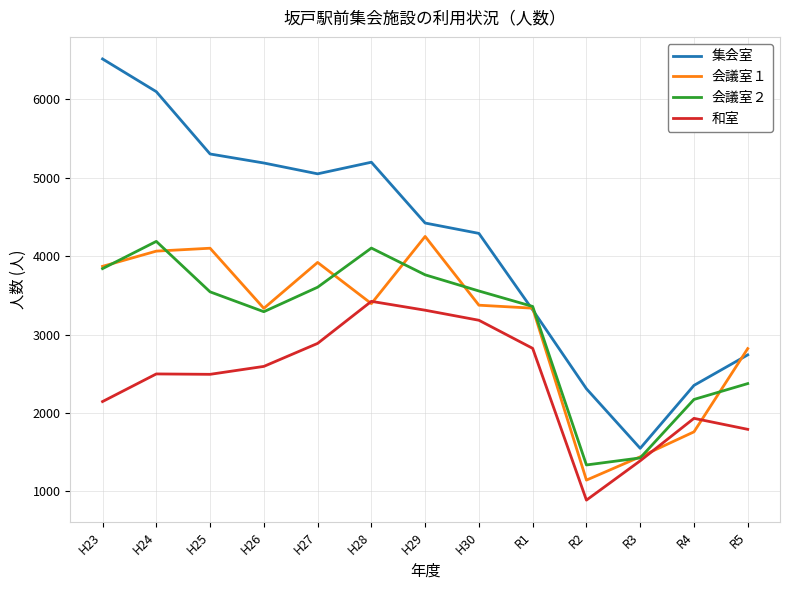

What is the lowest value of the 集会室 series?

1550